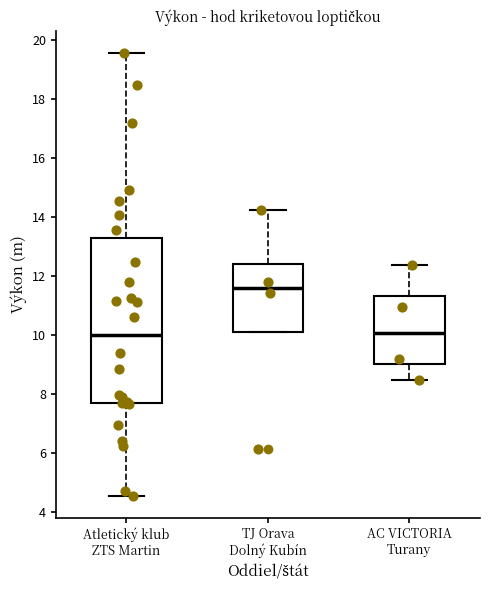

Which box is the tallest, from its lower edge to its upper edge?

Atletický klub ZTS Martin